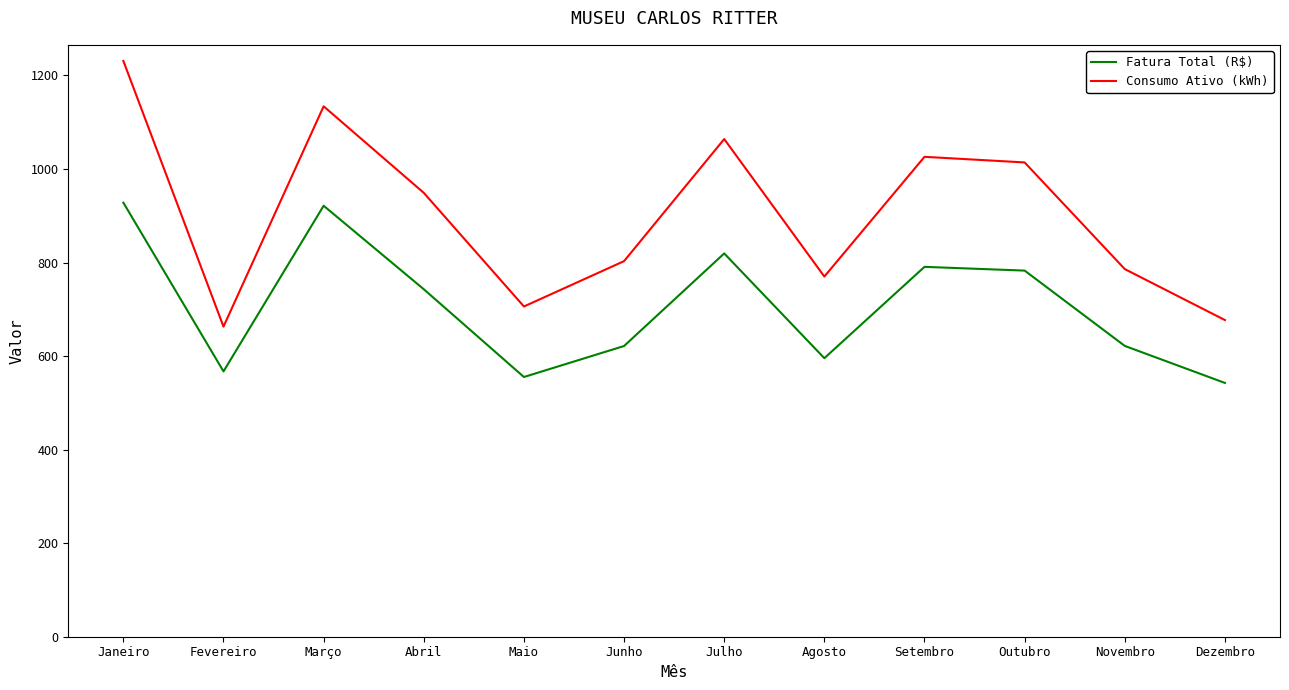

At which category does Consumo Ativo (kWh) reach its first local peak?

Março